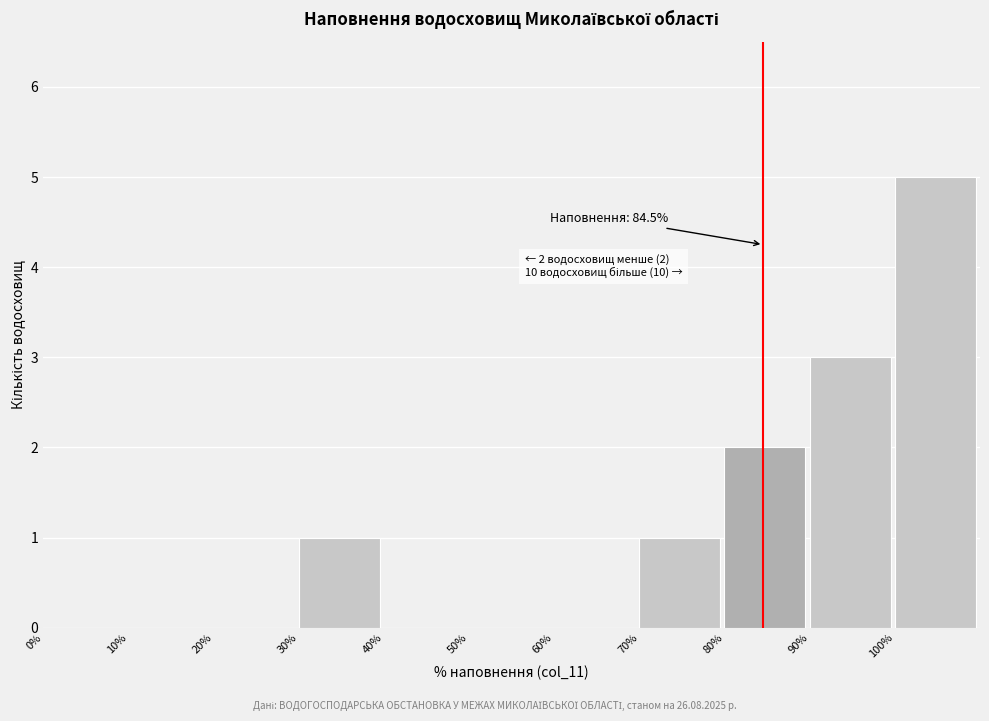

Which range on the x-axis has the tallest bar?

100 to 110